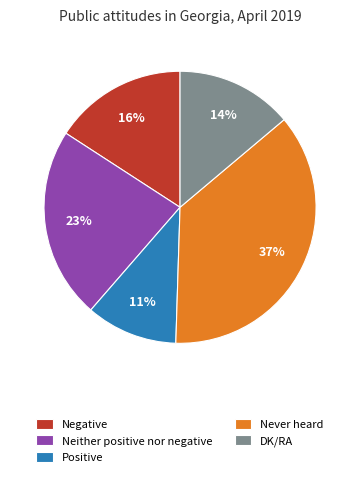

To the nearest percent, what is the difference between the Never heard and DK/RA slice percentages?

23%